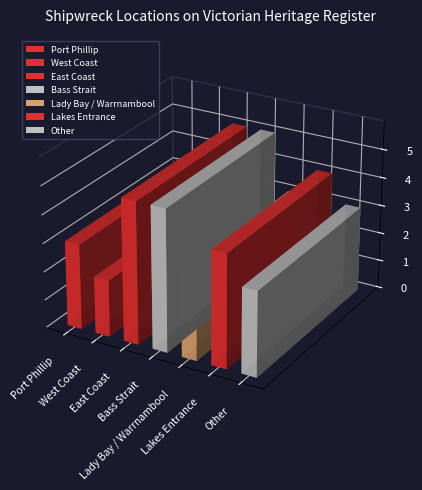

Between Lakes Entrance and West Coast, which is larger?

Lakes Entrance